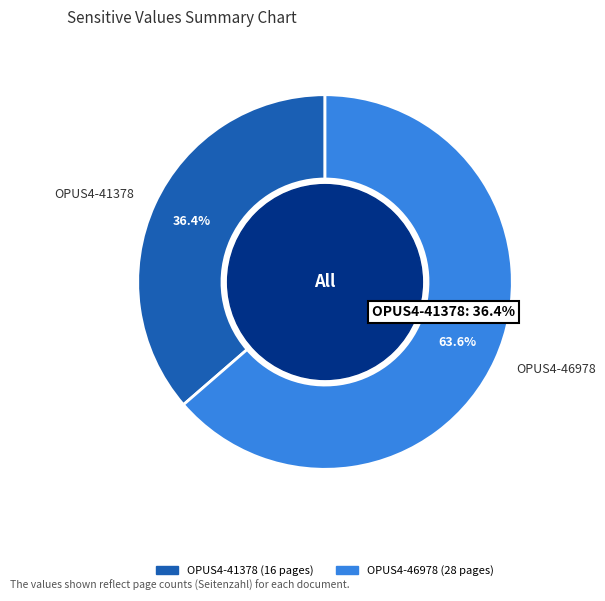

To the nearest percent, what percentage of the pie is OPUS4-41378?

36%